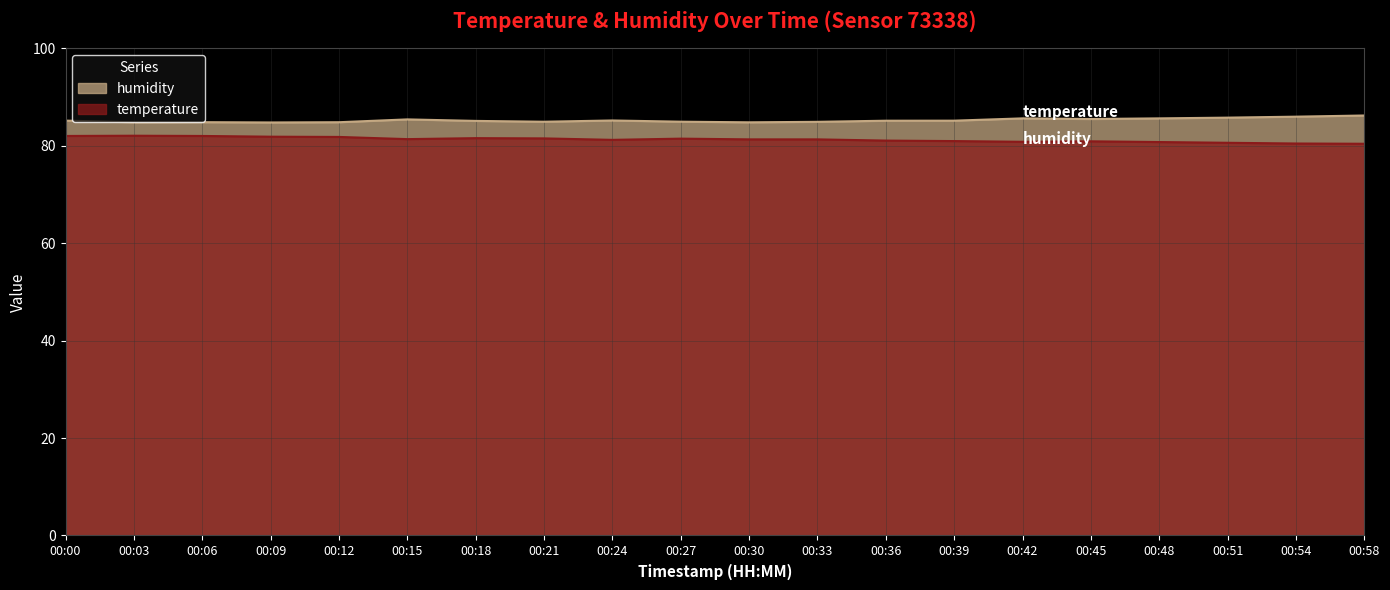

Does the chart display data point markers on the line(s)?

No